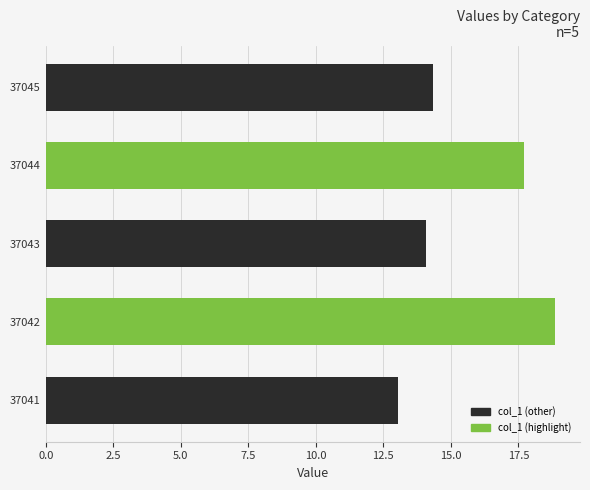

Which has a higher value, 37044 or 37045?

37044